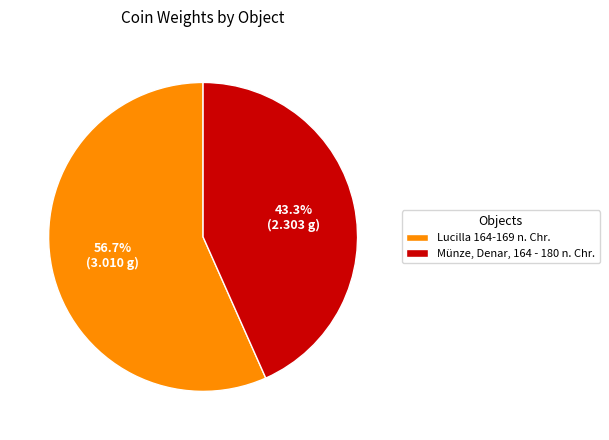

Count the number of slices in the pie.

2